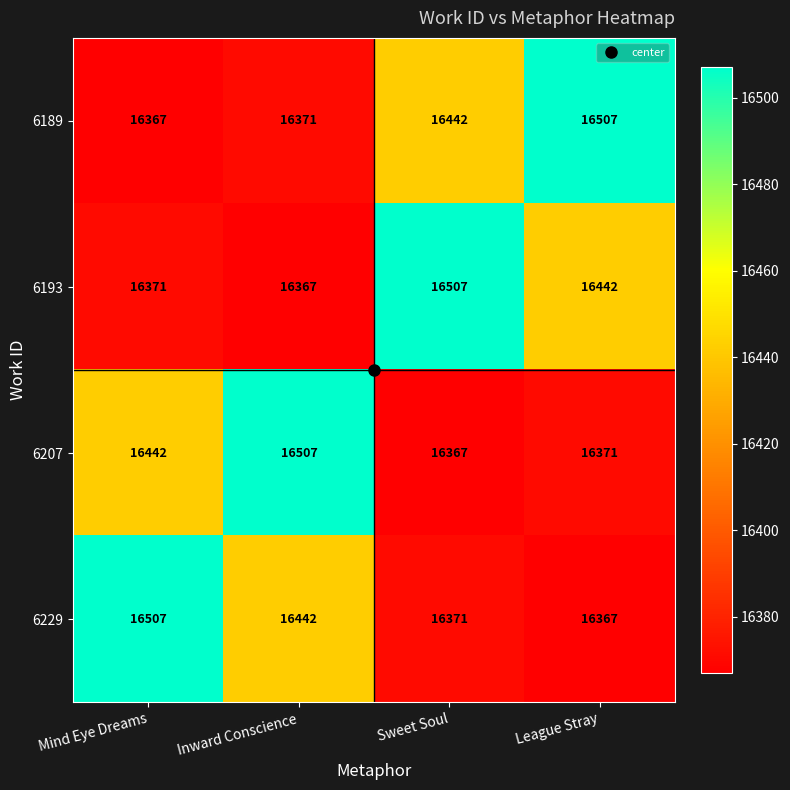

At which label is 6193 closest to 16437?

League Stray